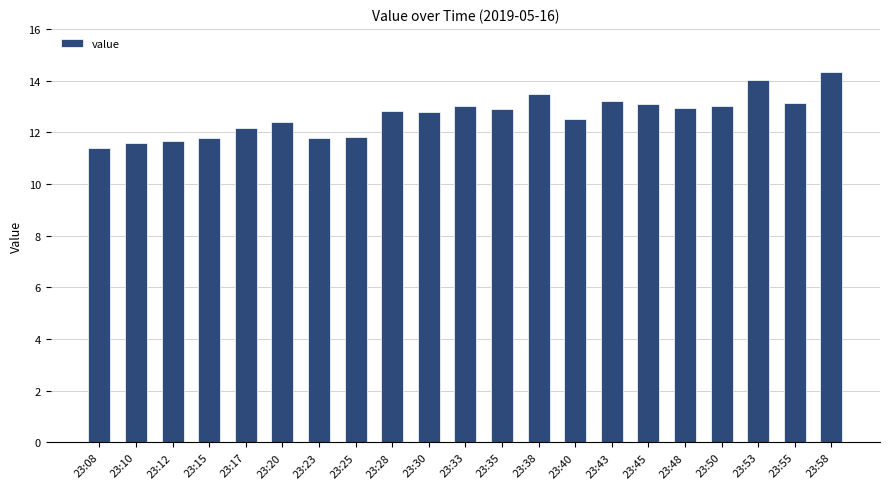

What is the difference between the values at 23:28 and 23:20?

0.4